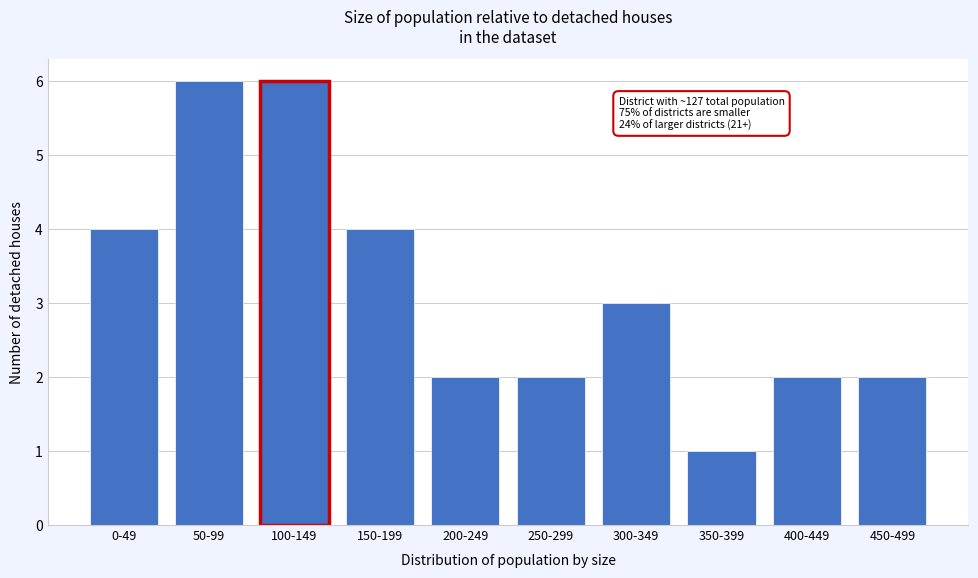

Reading right to left, extract all data points from this chart.

450-499=2	400-449=2	350-399=1	300-349=3	250-299=2	200-249=2	150-199=4	100-149=6	50-99=6	0-49=4